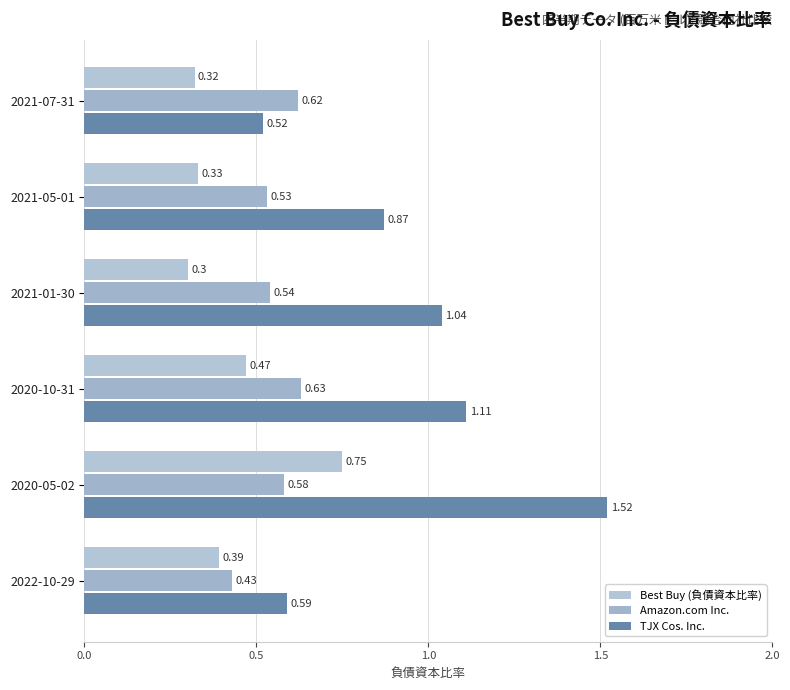

How many data points does each series have?

6